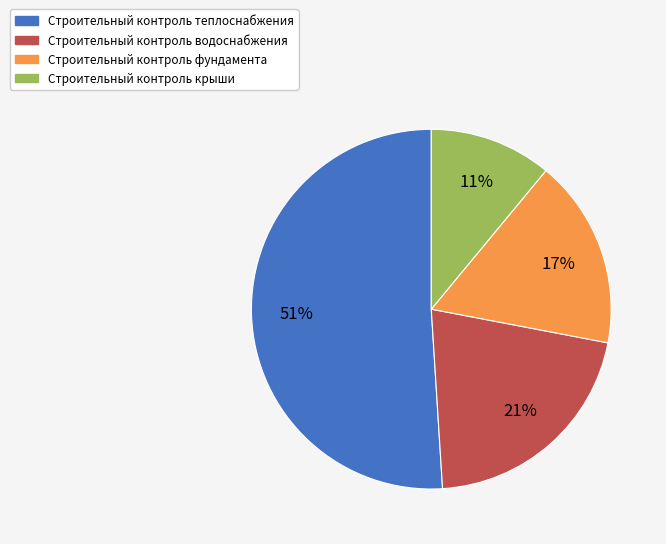

To the nearest percent, what is the average slice percentage?

25%